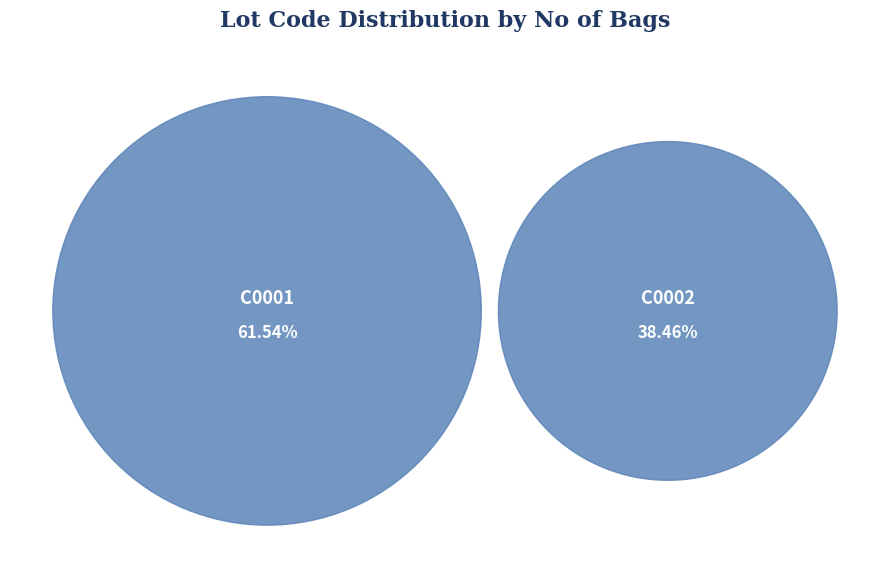

The C0001 slice represents 62% of the pie. True or false?

True